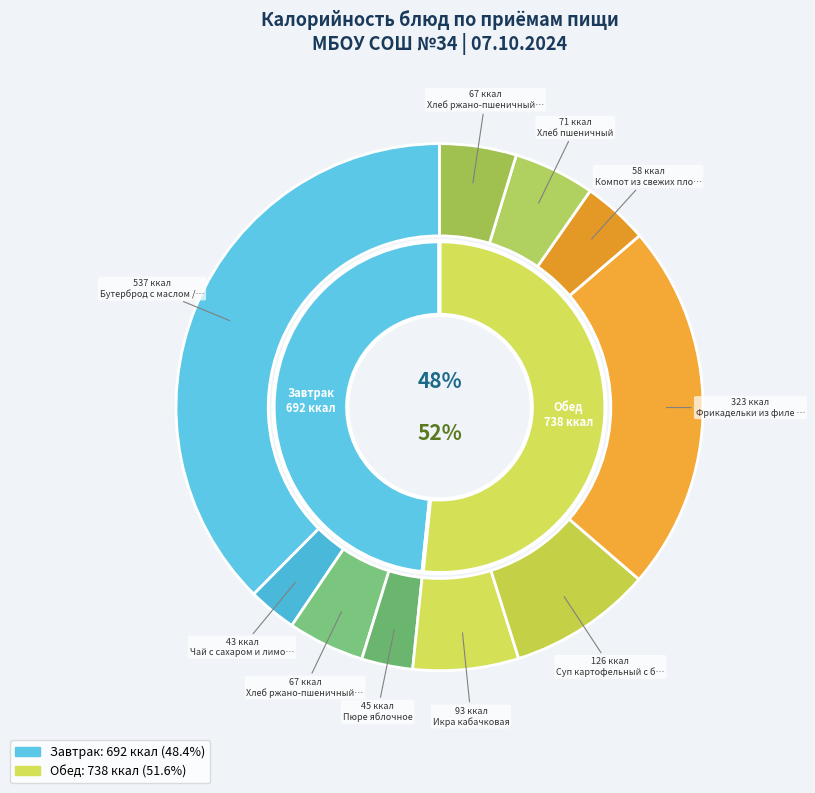

What is the change in value from Чай с сахаром и лимоном to Хлеб пшеничный?

+28.6